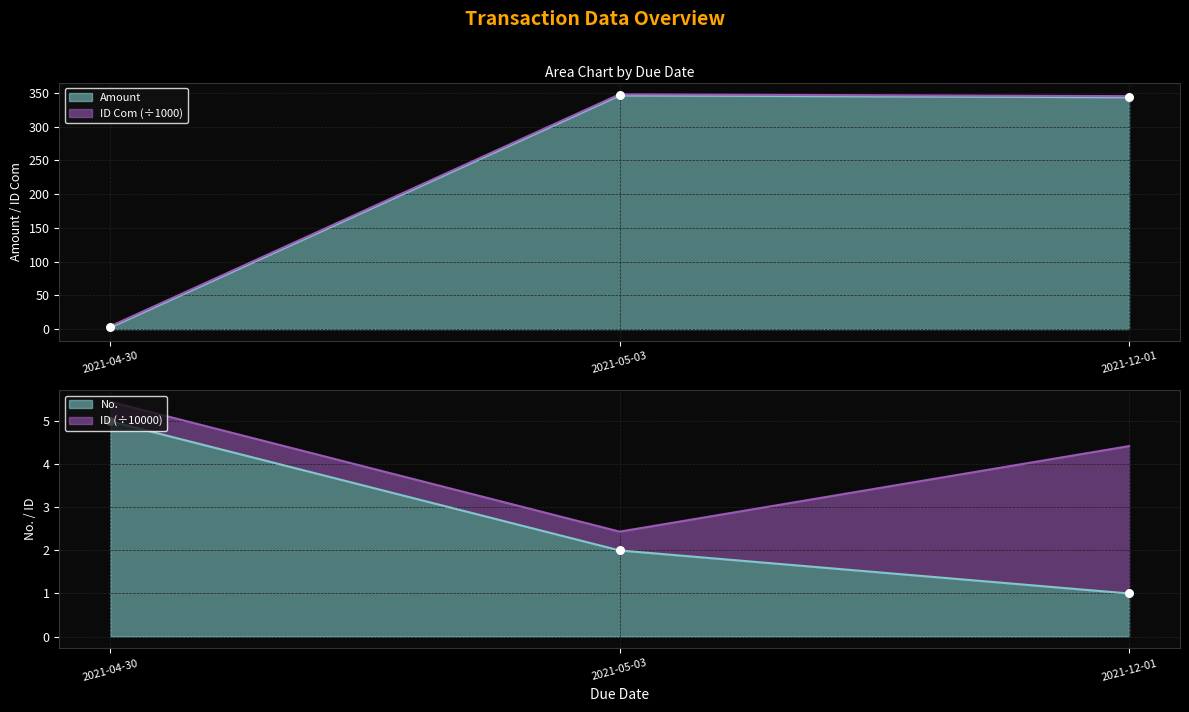

Which series contains the highest Y value?

Type location